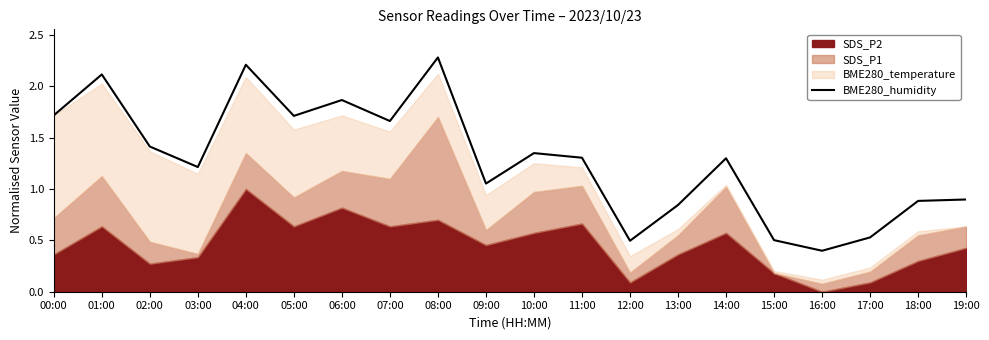

Where is the first local maximum?

01:00